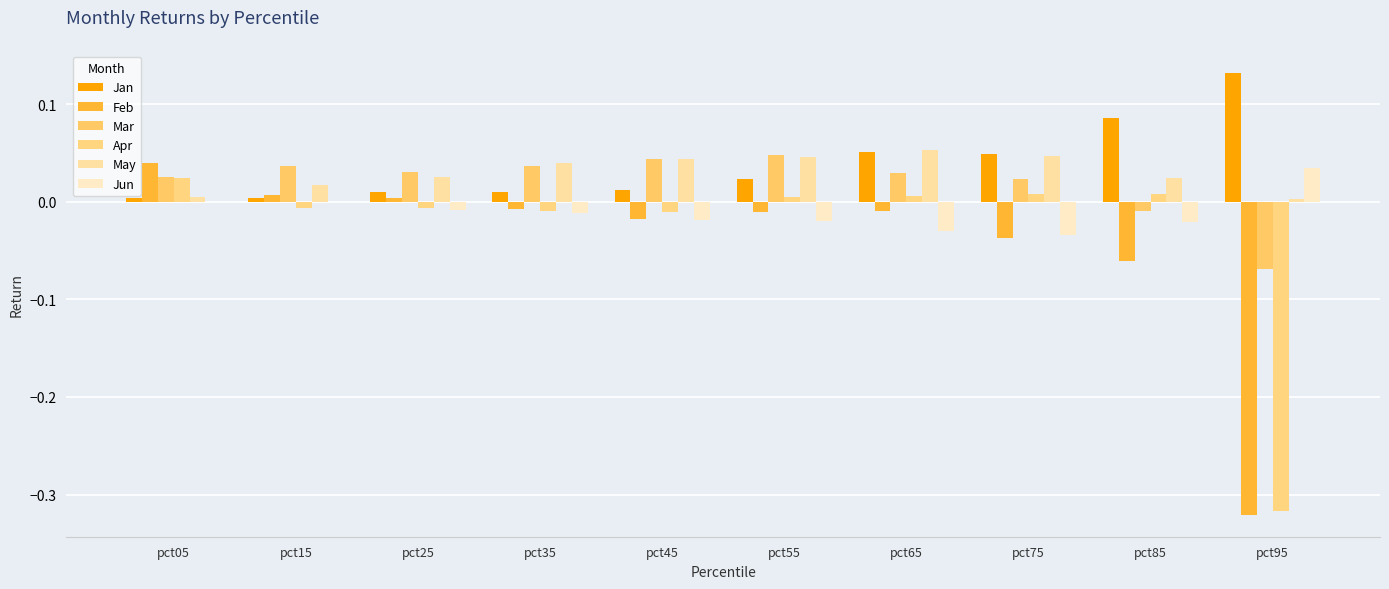

How many groups of bars are there?

10